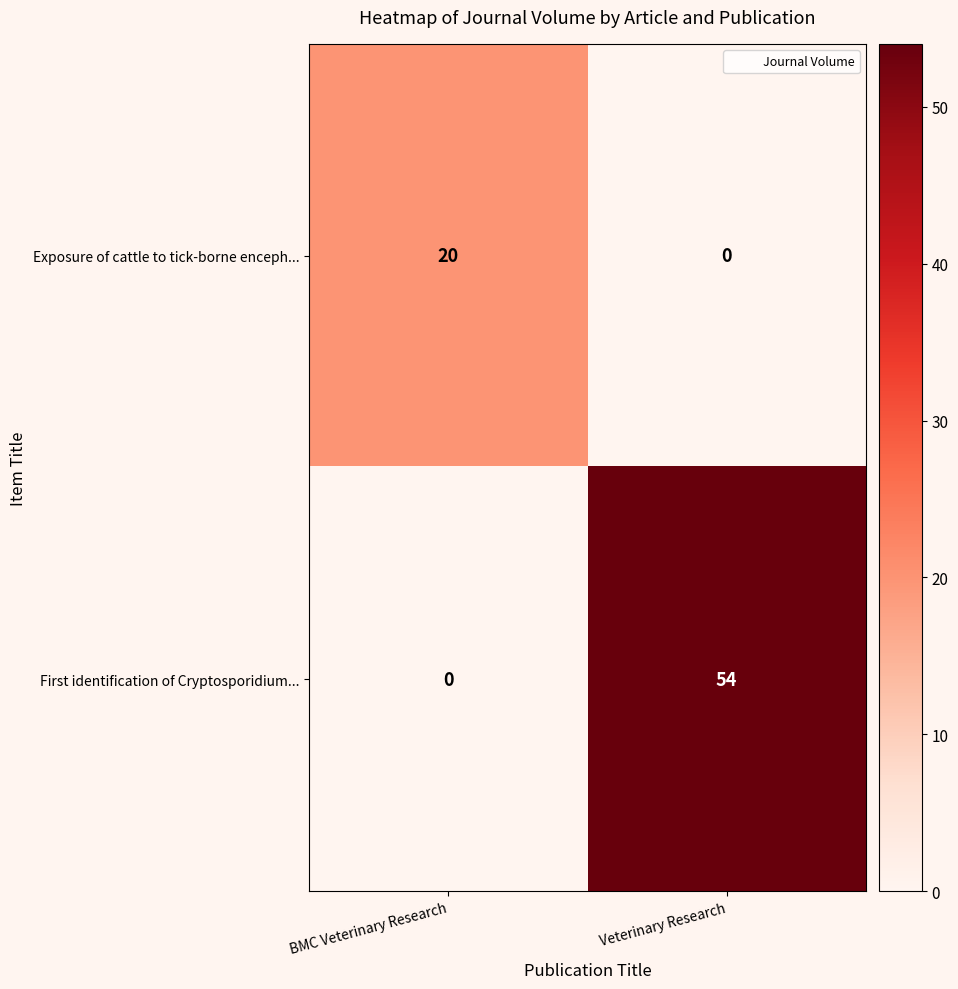

Where is First identification of Cryptosporidium... nearest to the value 27?

BMC Veterinary Research